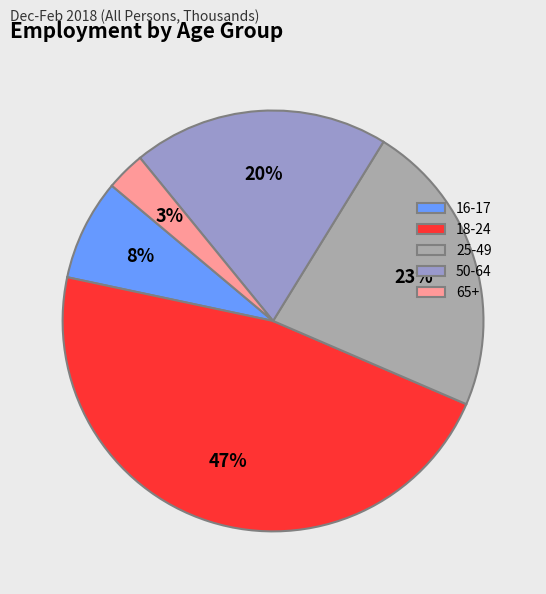

Which category has the biggest portion of the pie?

18-24